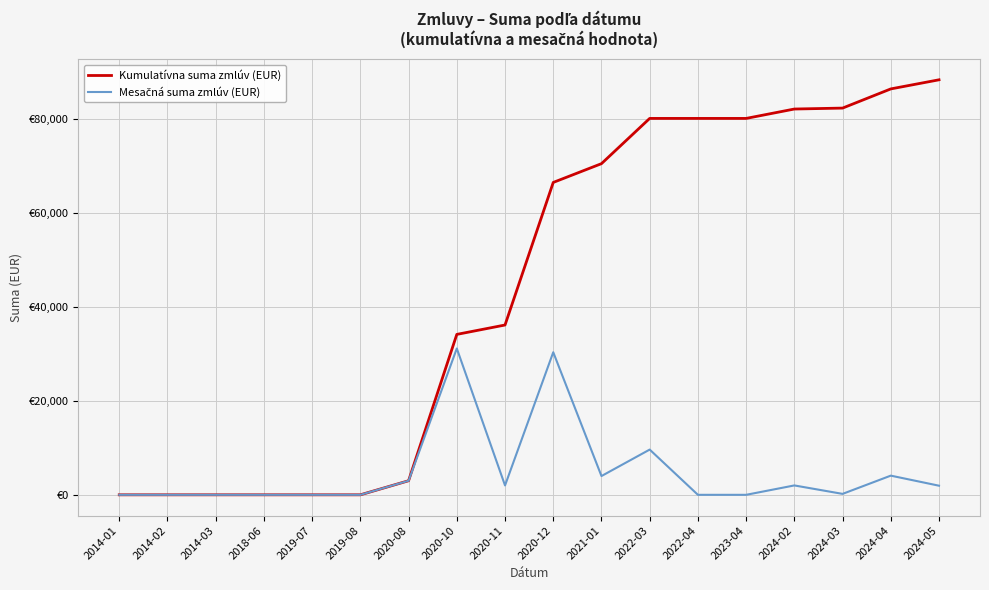

Does the chart display data point markers on the line(s)?

No